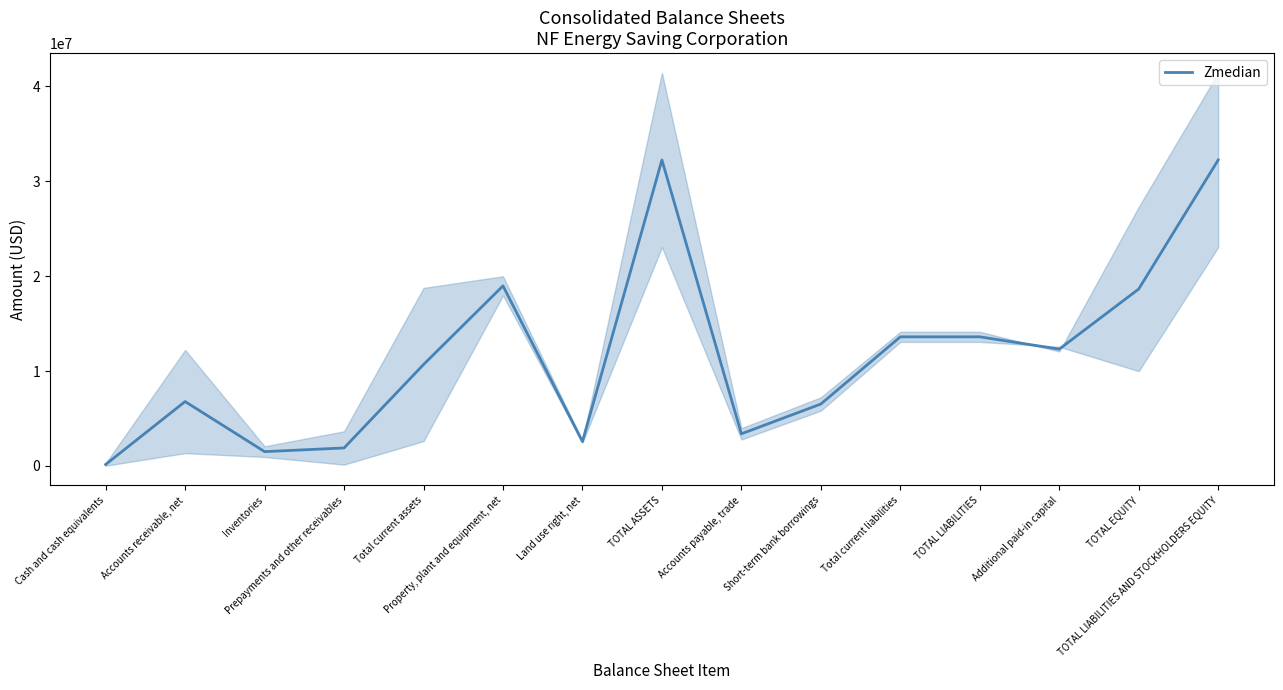

Where is the data nearest to the value 16195969?

TOTAL EQUITY